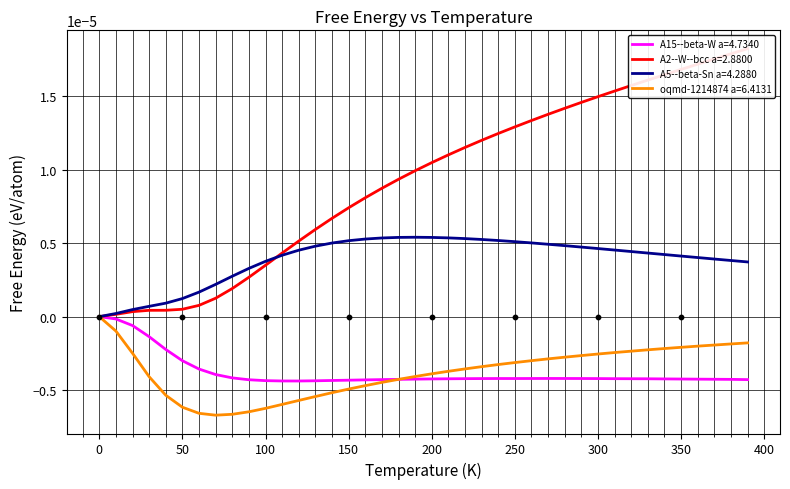

At which category is the sum across all series the highest?

390.0